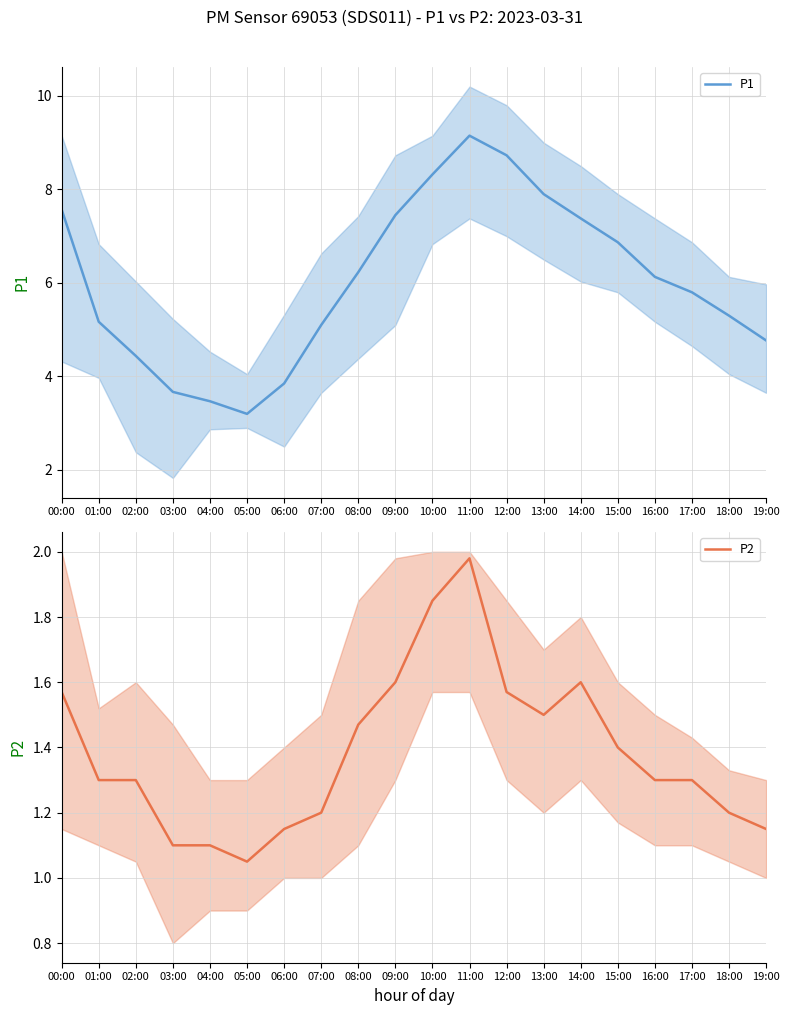

Which series has the largest range (max minus min)?

P1